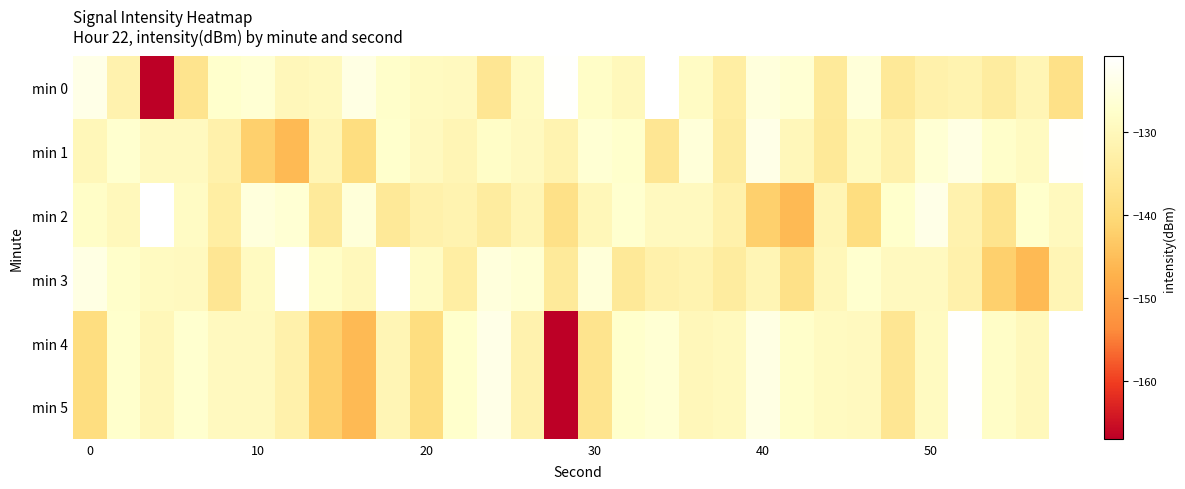

How many categories are shown in the chart?

30